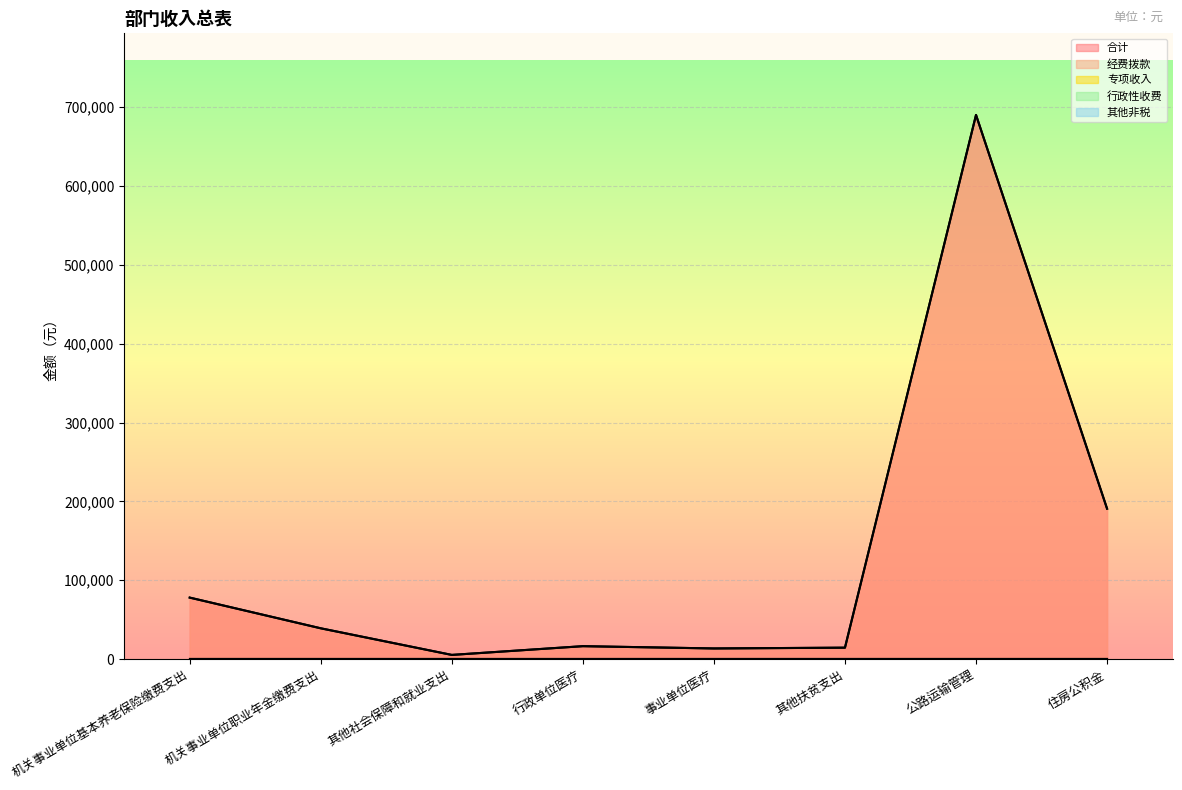

What is the spread (max minus min) of values at 事业单位医疗?

13404